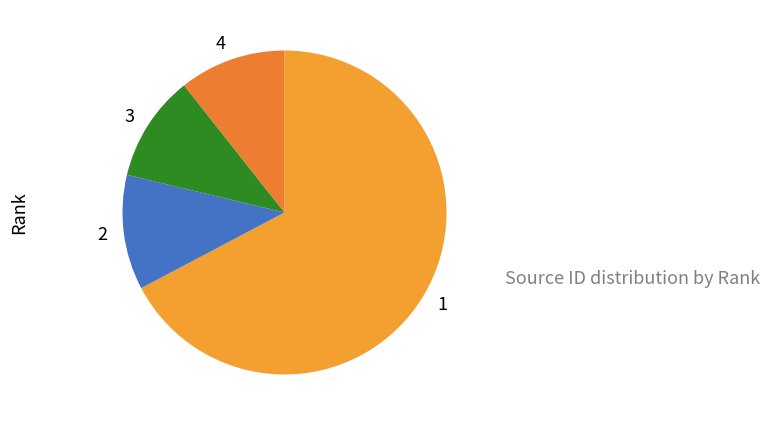

What is the ratio of the value at 3 to the value at 2?

0.9